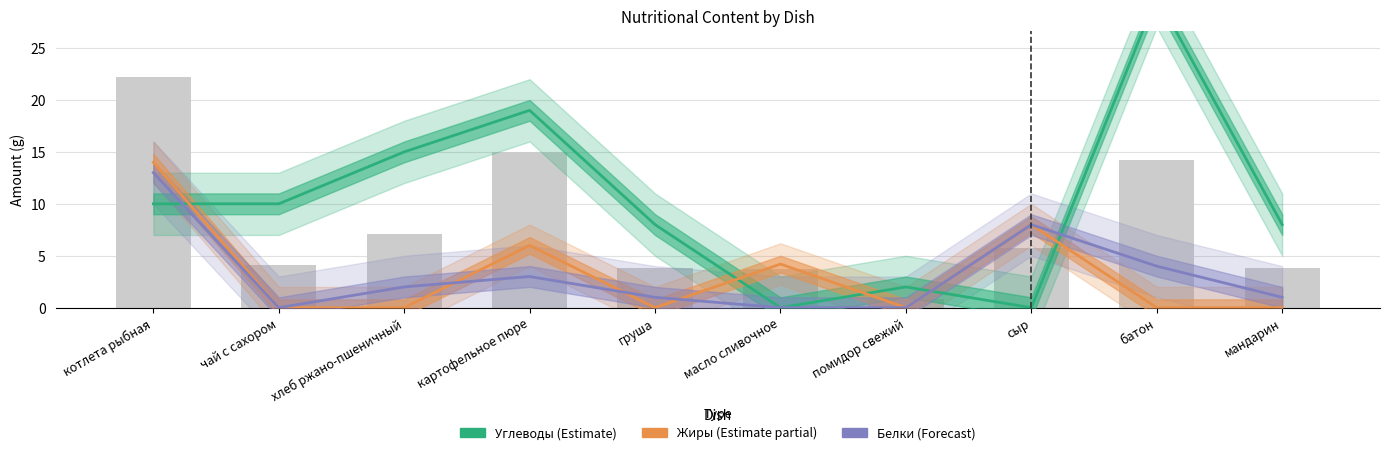

At which label does Углеводы first exceed 10?

хлеб ржано-пшеничный